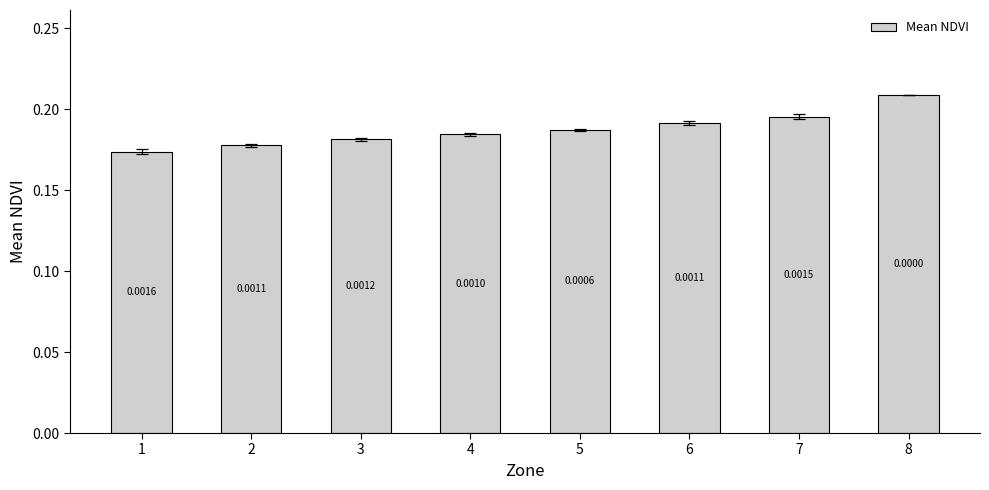

How many bars are there in total?

8